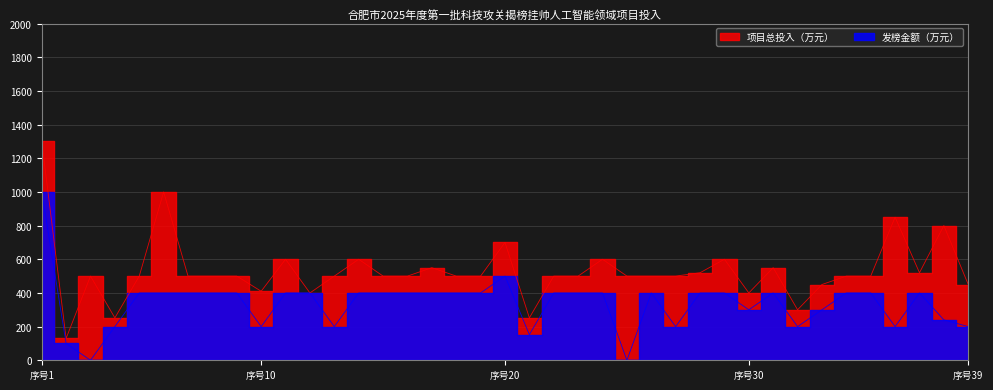

List the series in order of their overall mean, highest first.

项目总投入（万元）, 发榜金额（万元）